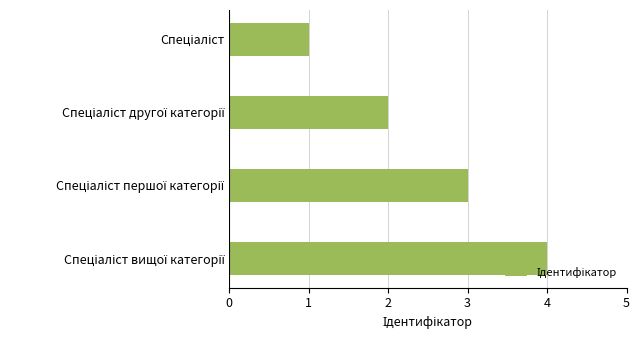

What is the difference between the maximum and minimum values?

3